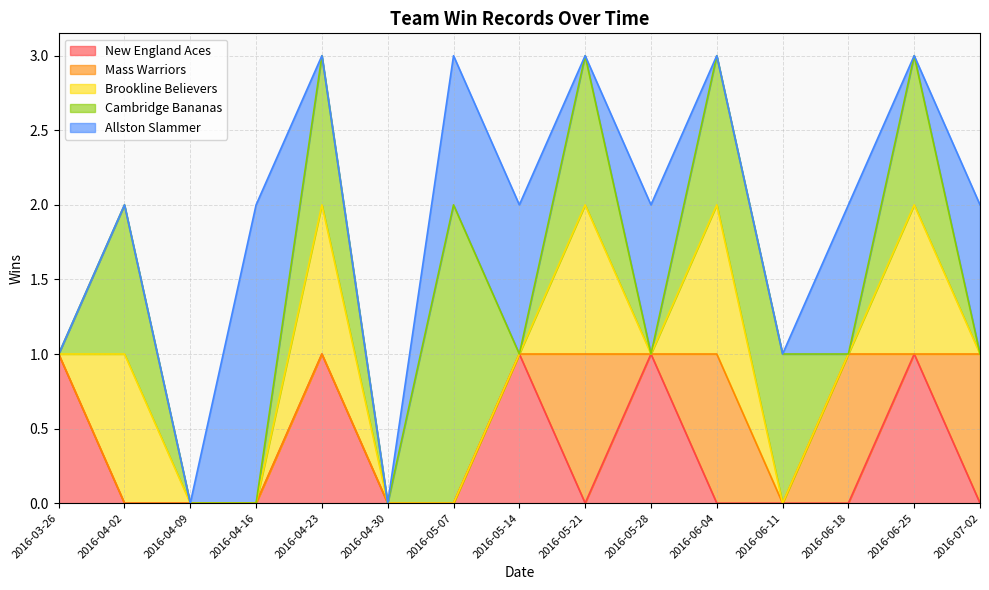

At which category is the sum across all series the highest?

2016-04-23